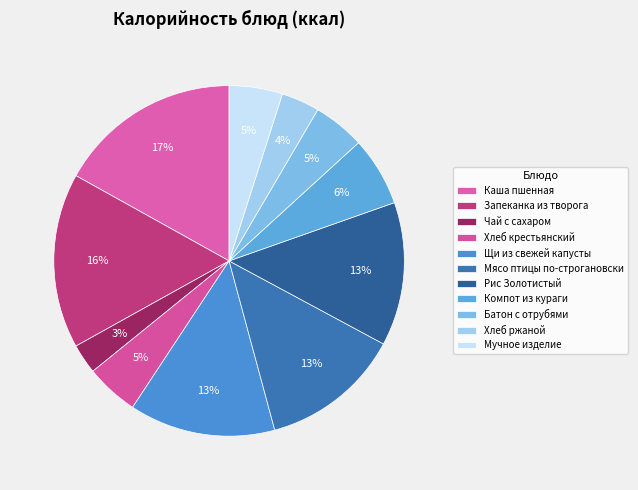

Which slice is the smallest?

Чай с сахаром